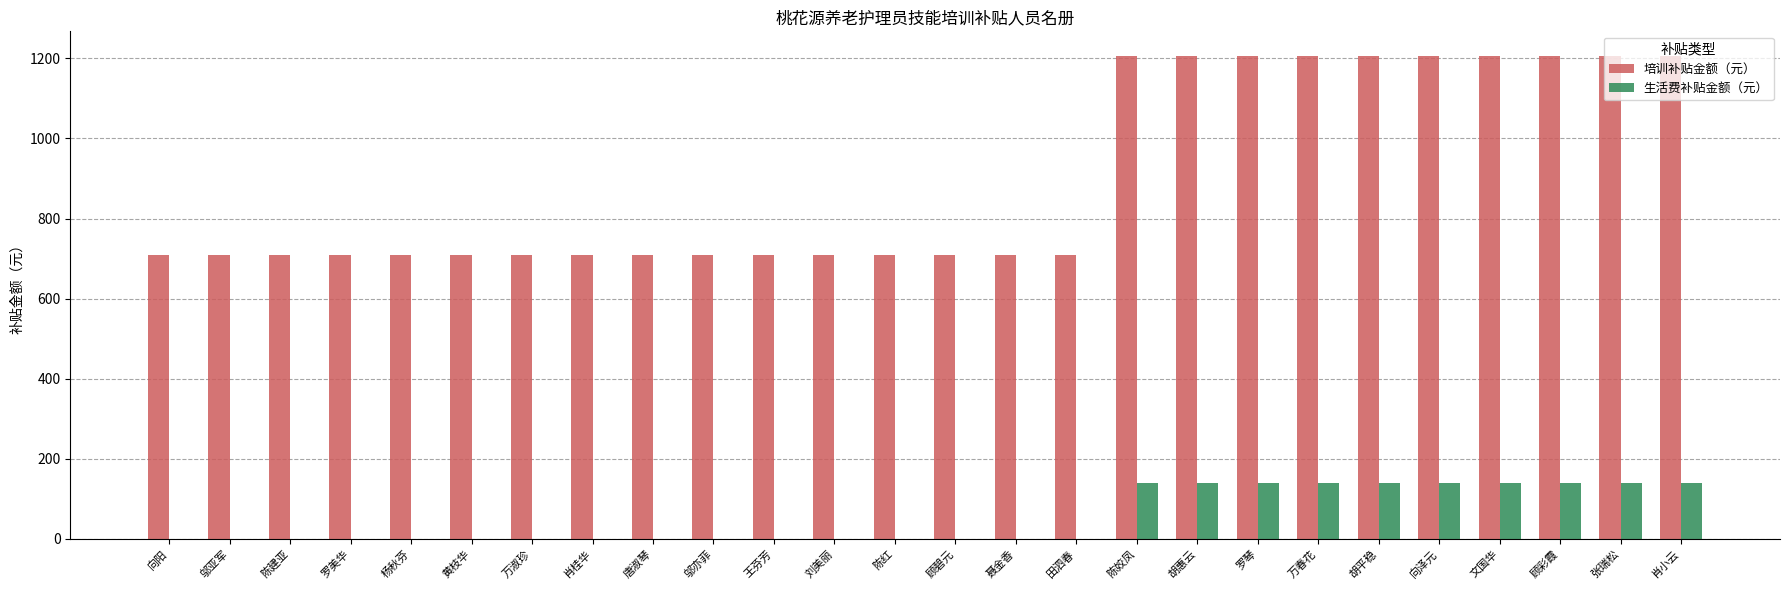

What value does the 培训补贴金额（元） series have at 万春花?

1207